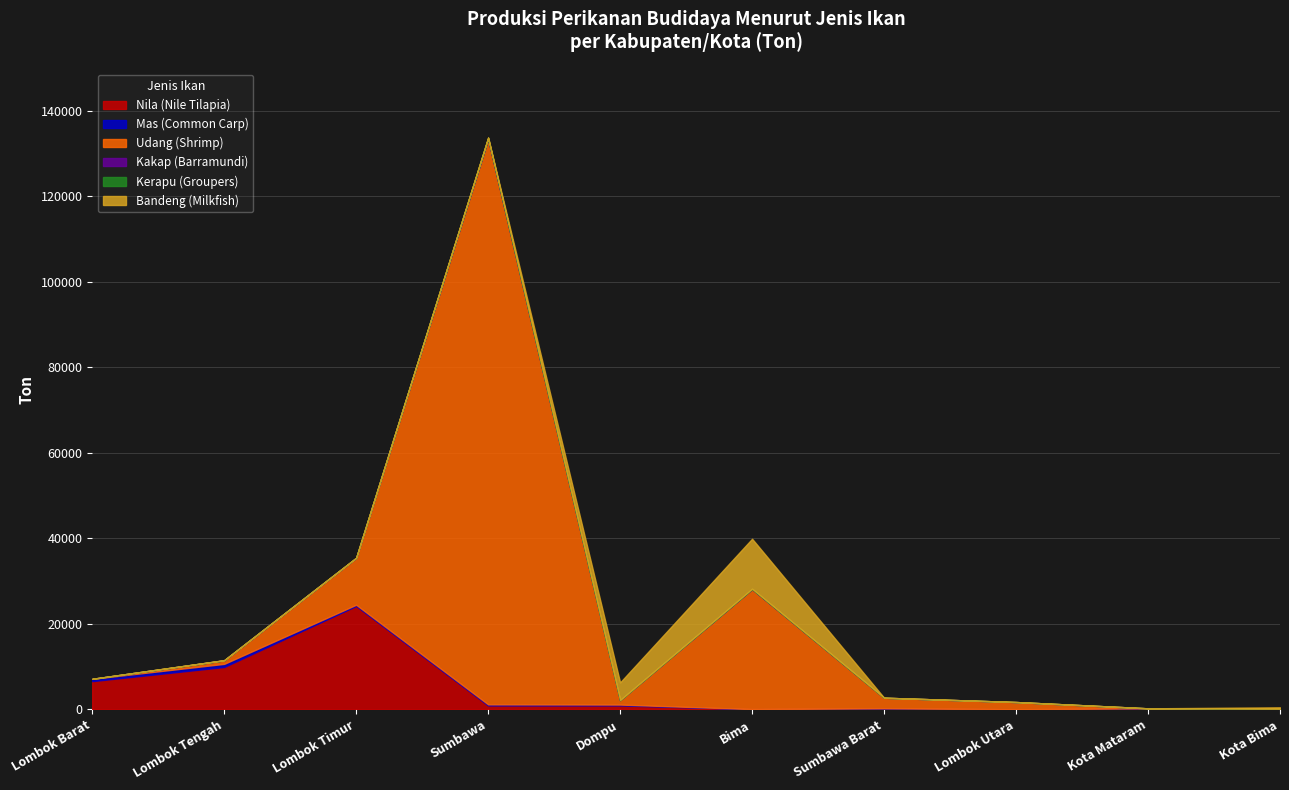

Which has a higher value, Kota Bima or Sumbawa Barat?

Sumbawa Barat